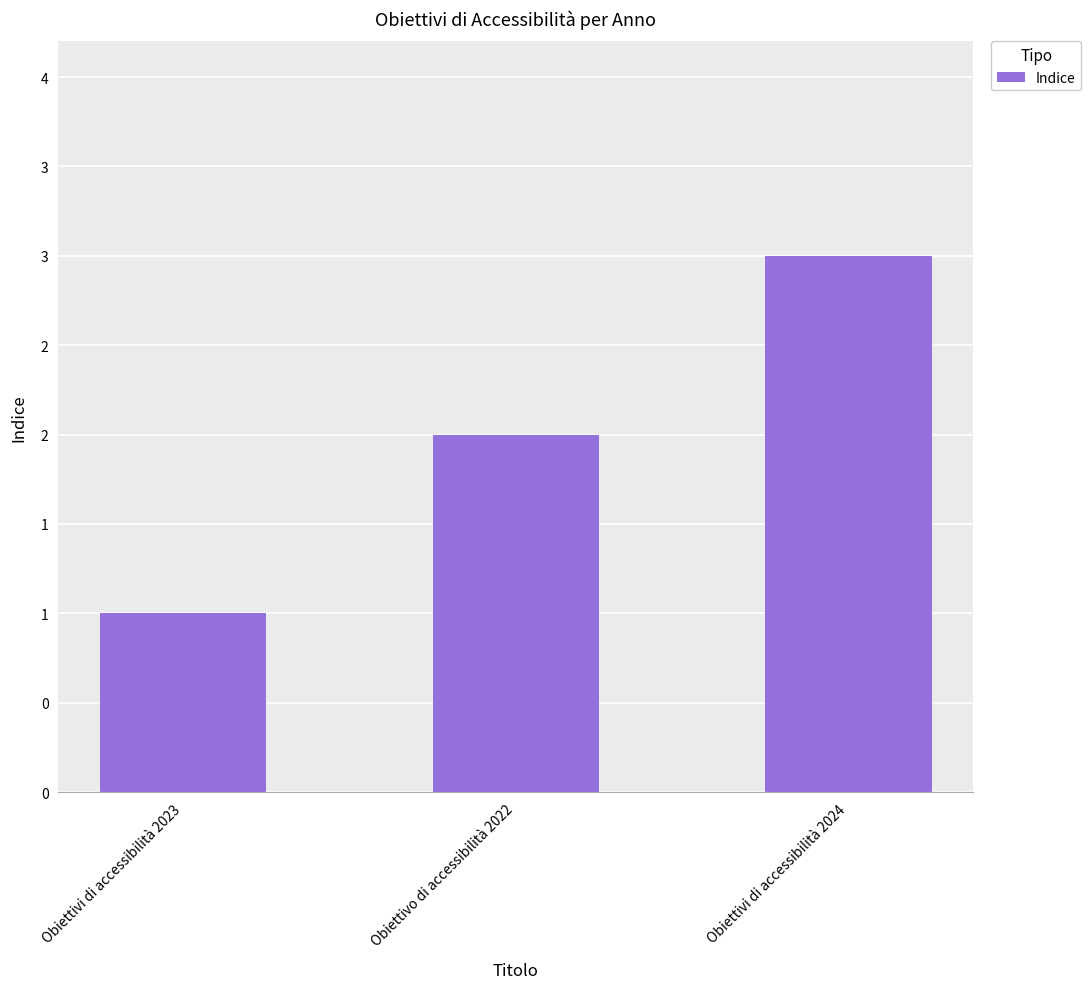

What position from the left is Obiettivi di accessibilità 2023?

1